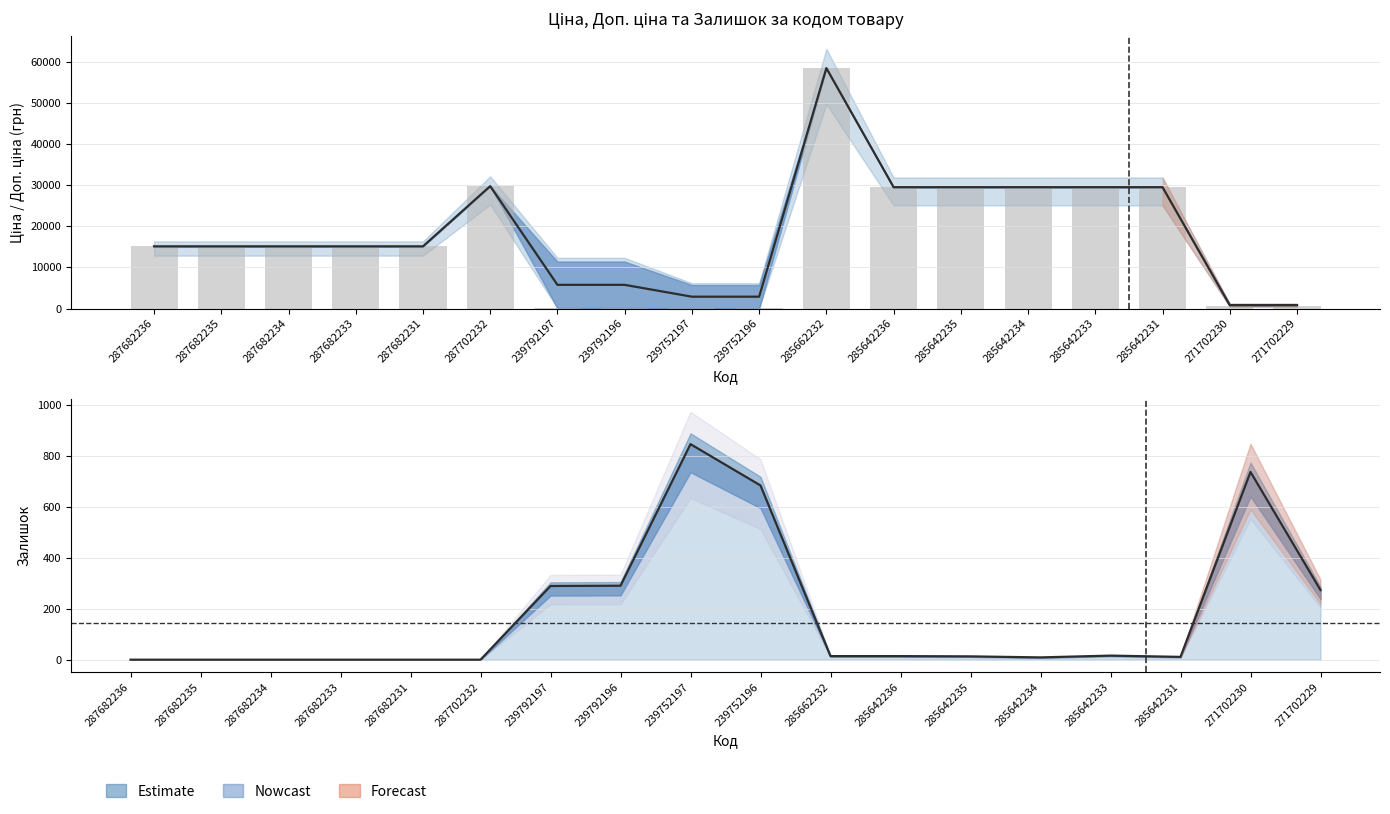

Where is Ціна nearest to the value 29241?

285642236